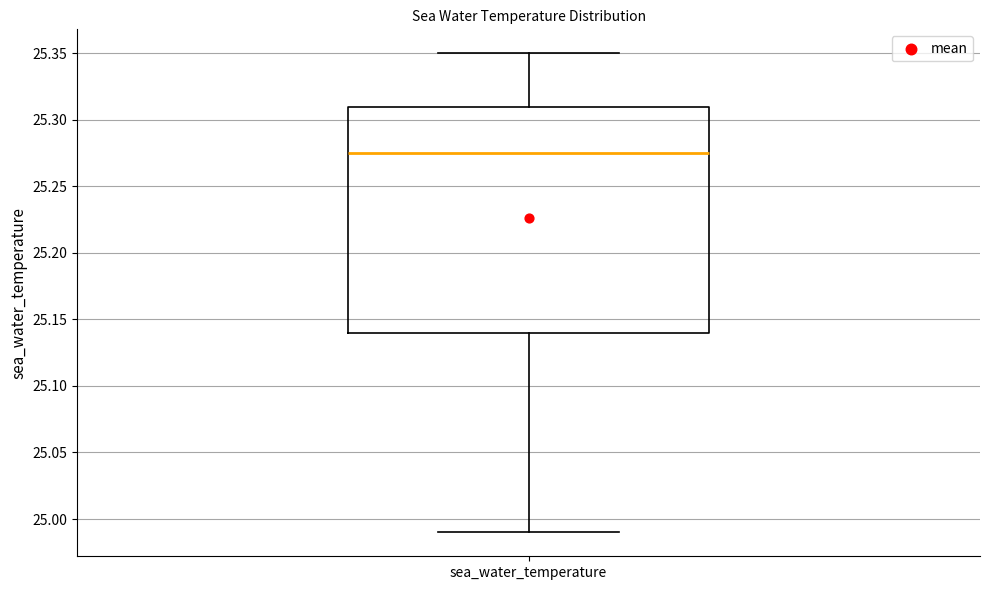

Transcribe this box plot: give where the median line is, the range the box spans, and where the two whiskers end, as read against the y-axis. The values are not printed on the chart, so give them approximately, as read against the axis.

median 25.275, box 25.140 to 25.310, whiskers 24.990 to 25.350